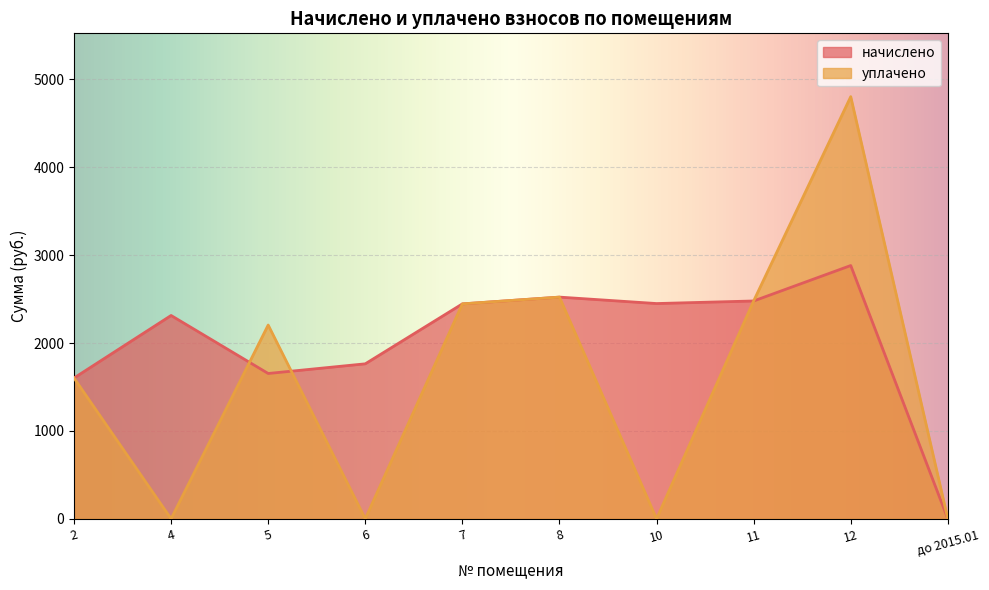

True or false: начислено and уплачено intersect in this chart.

True